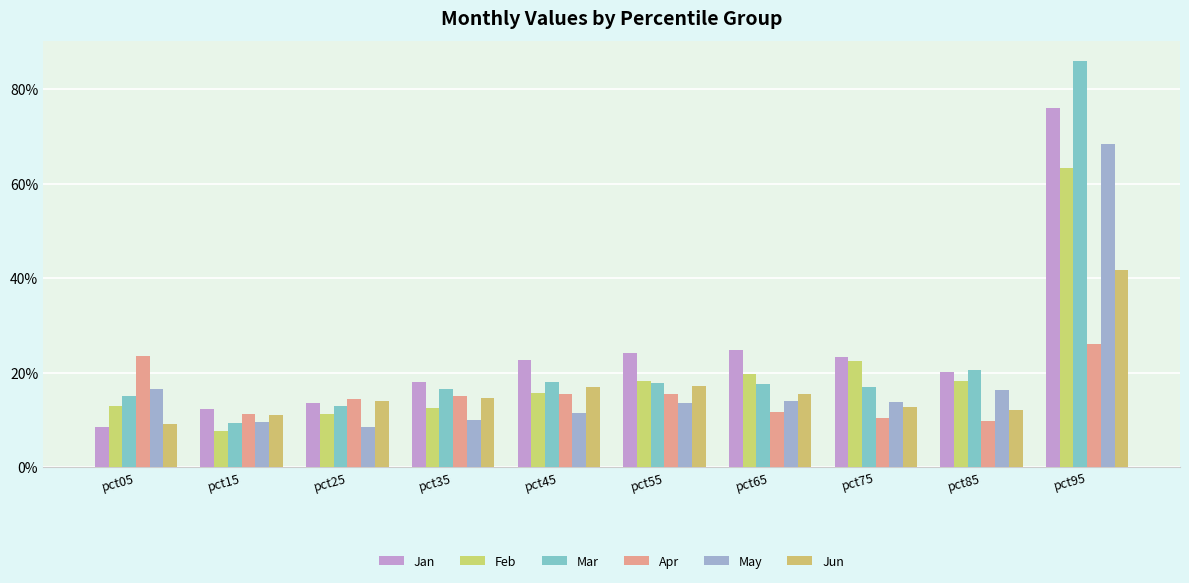

Are the bars horizontal?

No